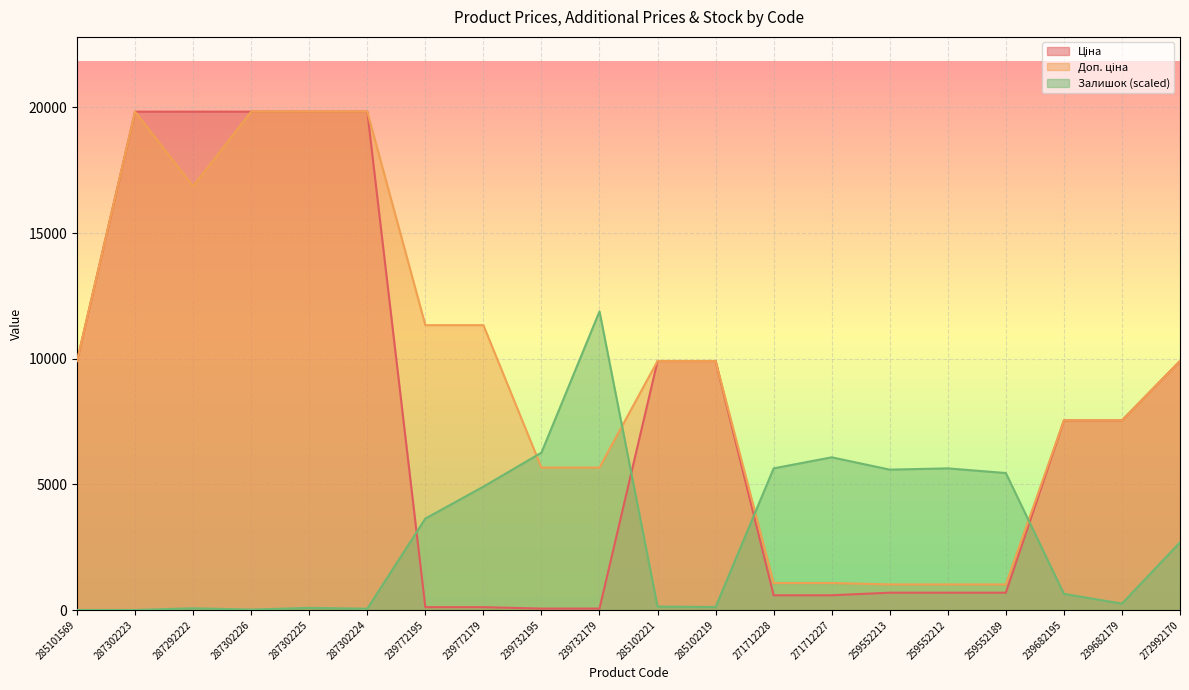

At which category does Доп. ціна reach its first local valley?

287292222